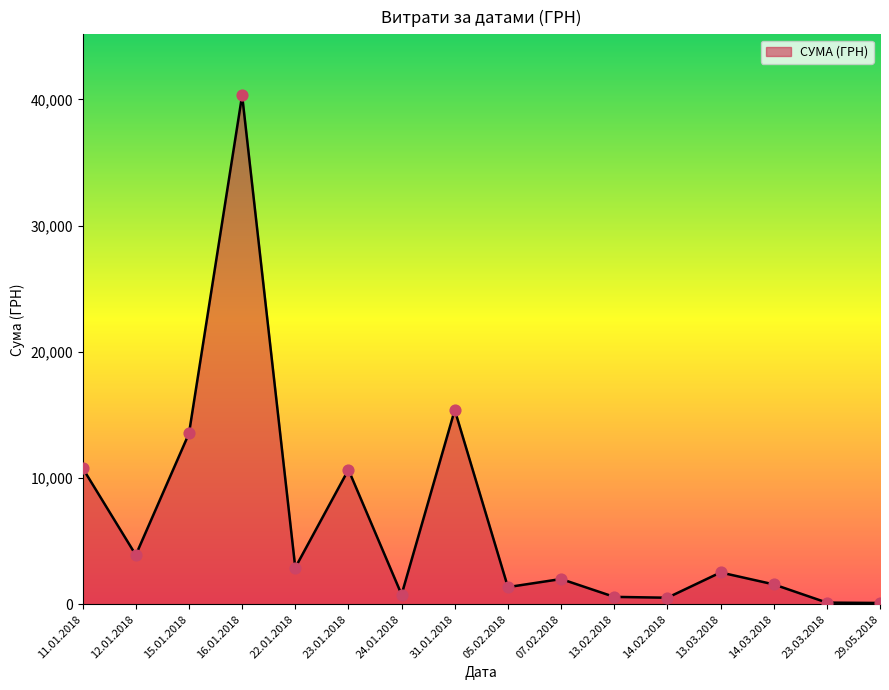

Which has a higher value, 14.03.2018 or 07.02.2018?

07.02.2018